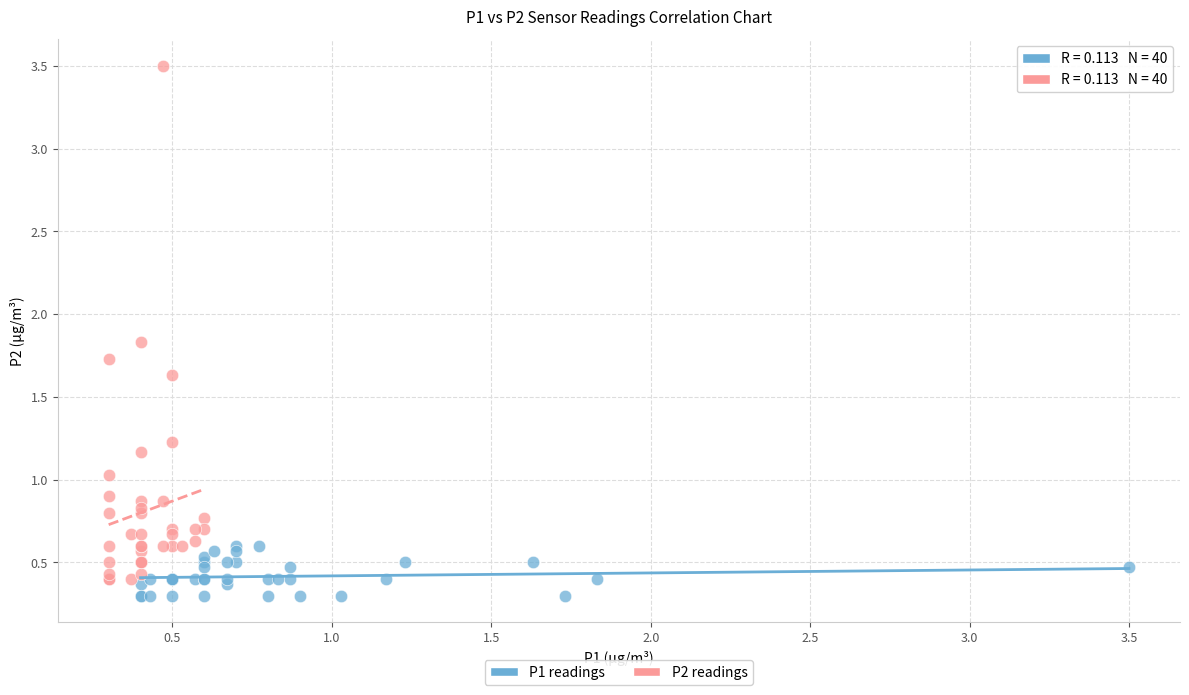

Which series contains the highest Y value?

P2 readings